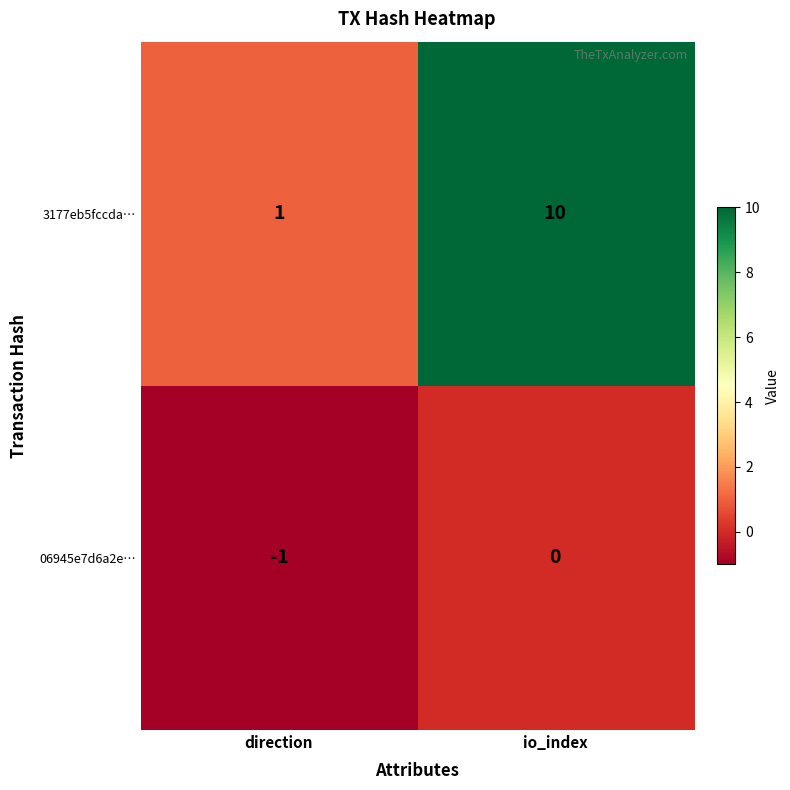

The 3177eb5fccda… series shows 5 at io_index. True or false?

False